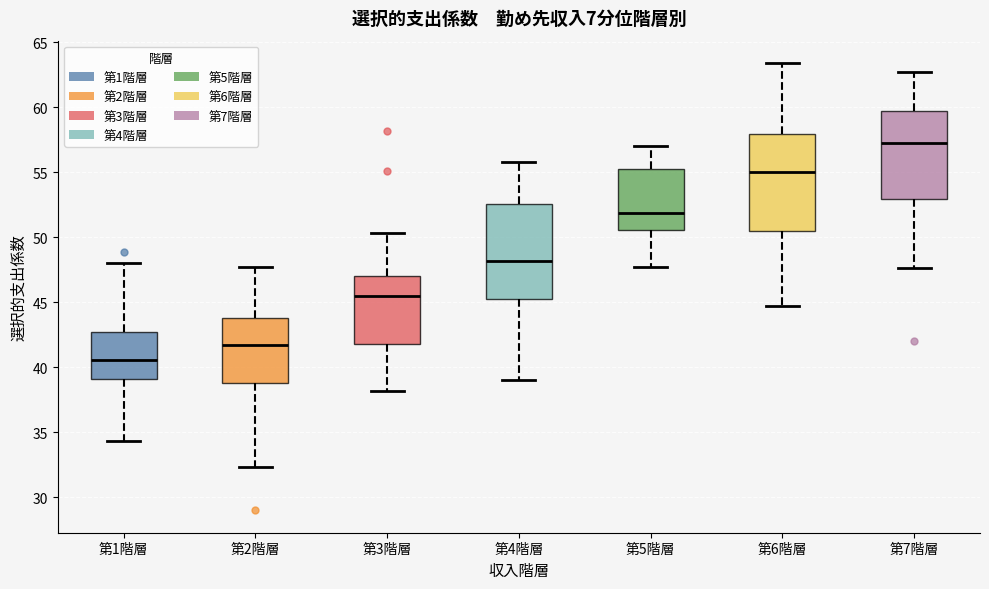

Where does the lower whisker of the box for 第5階層 end on the y-axis? The values are not printed on the chart, so give them approximately, as read against the axis.

47.5